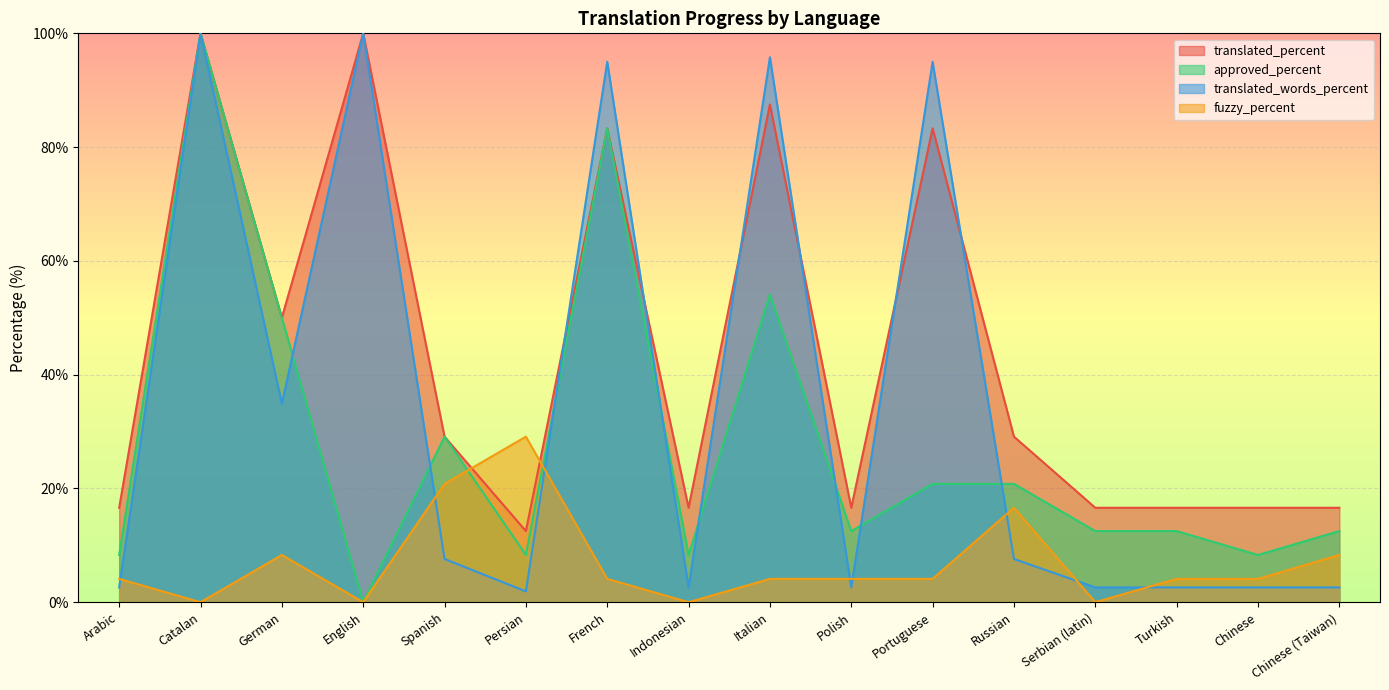

Reading left to right, what are all the values shown in this chart?

translated_percent: Arabic=16.6	Catalan=100.0	German=50.0	English=100.0	Spanish=29.1	Persian=12.5	French=83.3	Indonesian=16.6	Italian=87.5	Polish=16.6	Portuguese=83.3	Russian=29.1	Serbian (latin)=16.6	Turkish=16.6	Chinese=16.6	Chinese (Taiwan)=16.6
approved_percent: Arabic=8.3	Catalan=100.0	German=50.0	English=0.0	Spanish=29.1	Persian=8.3	French=83.3	Indonesian=8.3	Italian=54.1	Polish=12.5	Portuguese=20.8	Russian=20.8	Serbian (latin)=12.5	Turkish=12.5	Chinese=8.3	Chinese (Taiwan)=12.5
translated_words_percent: Arabic=2.6	Catalan=100.0	German=34.9	English=100.0	Spanish=7.6	Persian=1.9	French=95.0	Indonesian=2.6	Italian=95.8	Polish=2.6	Portuguese=95.0	Russian=7.6	Serbian (latin)=2.6	Turkish=2.6	Chinese=2.6	Chinese (Taiwan)=2.6
fuzzy_percent: Arabic=4.1	Catalan=0.0	German=8.3	English=0.0	Spanish=20.8	Persian=29.1	French=4.1	Indonesian=0.0	Italian=4.1	Polish=4.1	Portuguese=4.1	Russian=16.6	Serbian (latin)=0.0	Turkish=4.1	Chinese=4.1	Chinese (Taiwan)=8.3